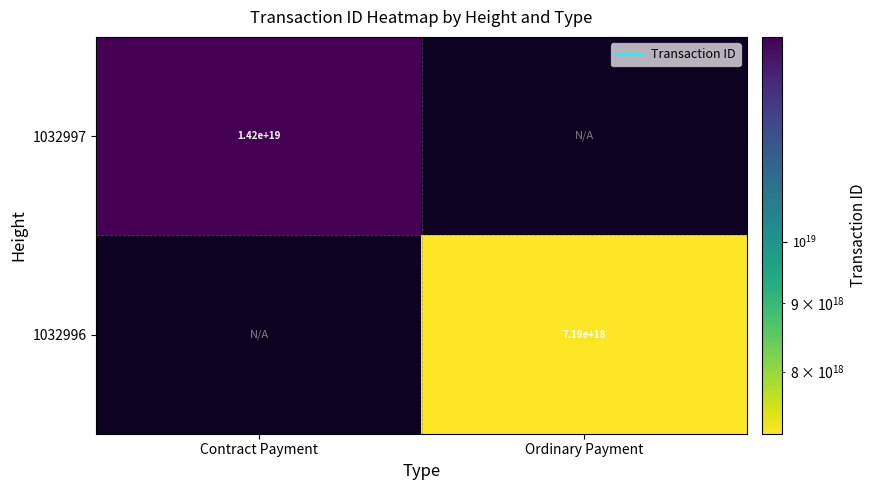

True or false: 1032996 has a value of 3070476183981186560 at Ordinary Payment.

False